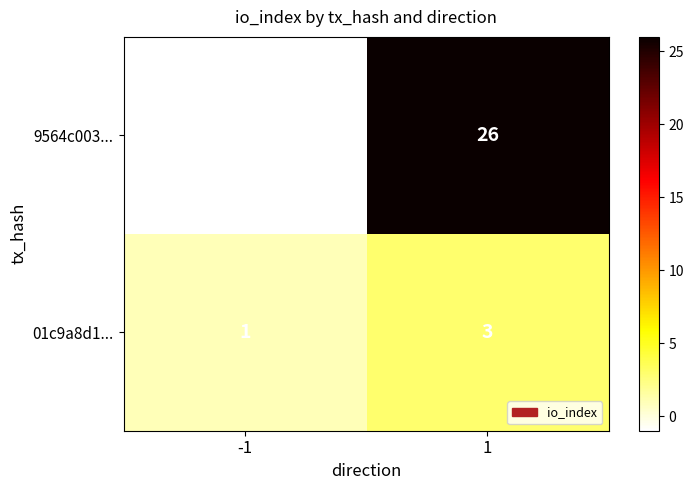

What is the spread (max minus min) of values at -1?

2